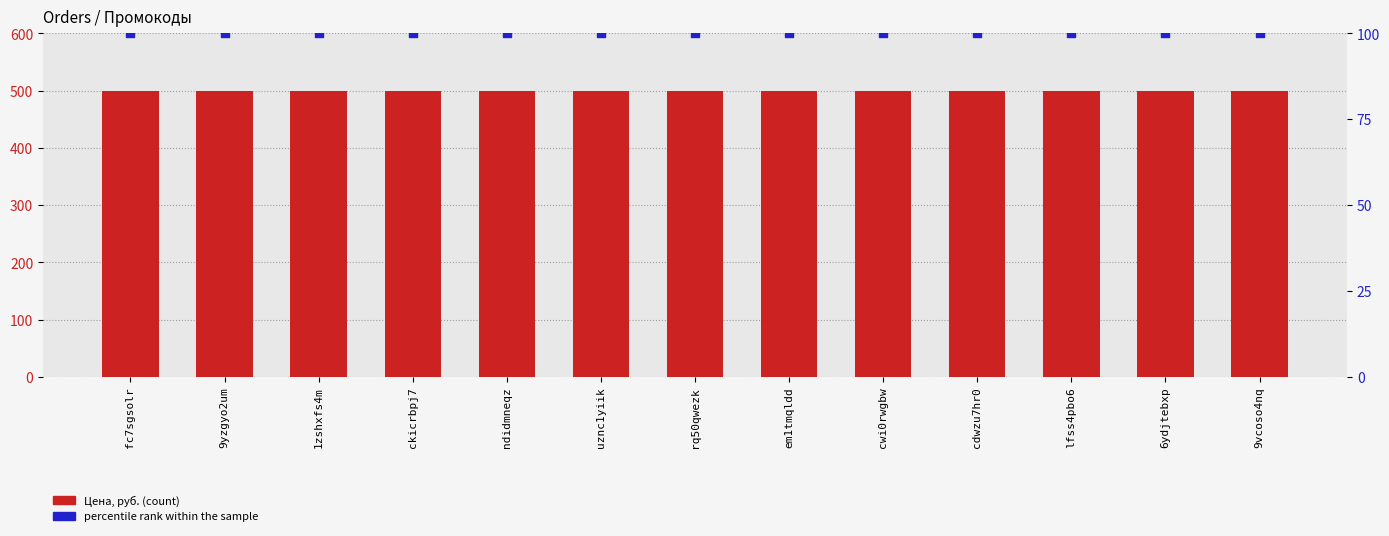

Is the value of Цена, руб. at em1tmqldd greater than the value of percentile rank within the sample at cdwzu7hr0?

Yes